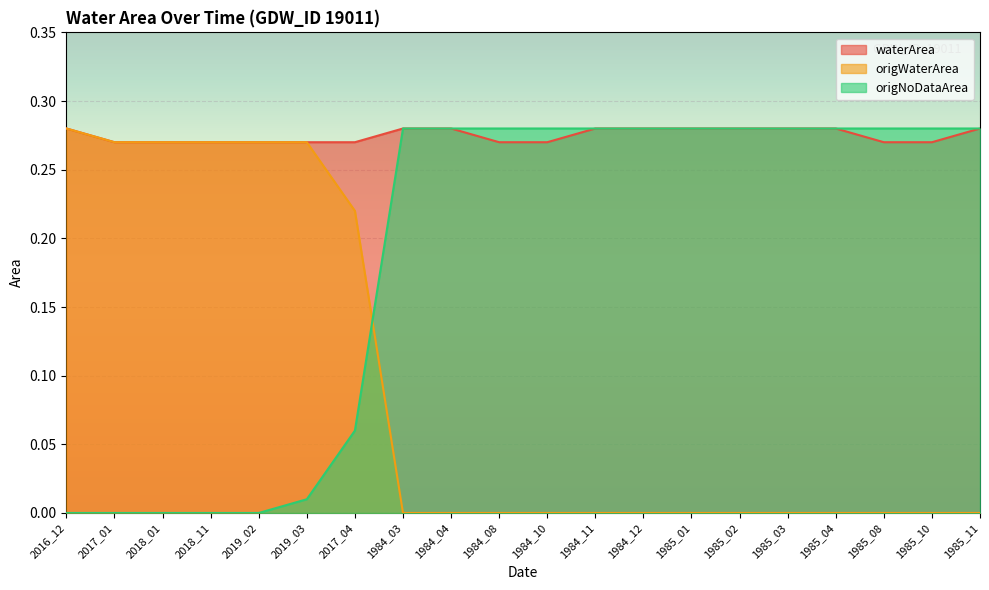

What is the label of the 7th point from the left?

2017_04